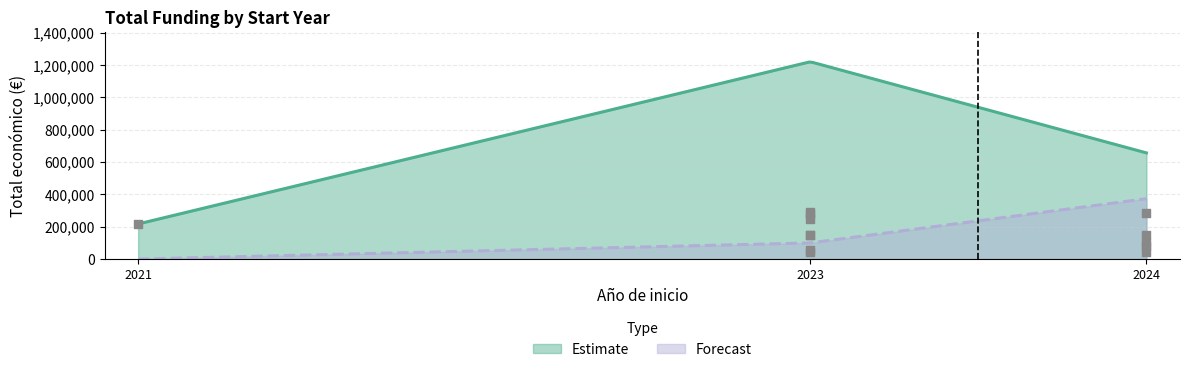

Between 2023 and 2024, which is larger?

2023